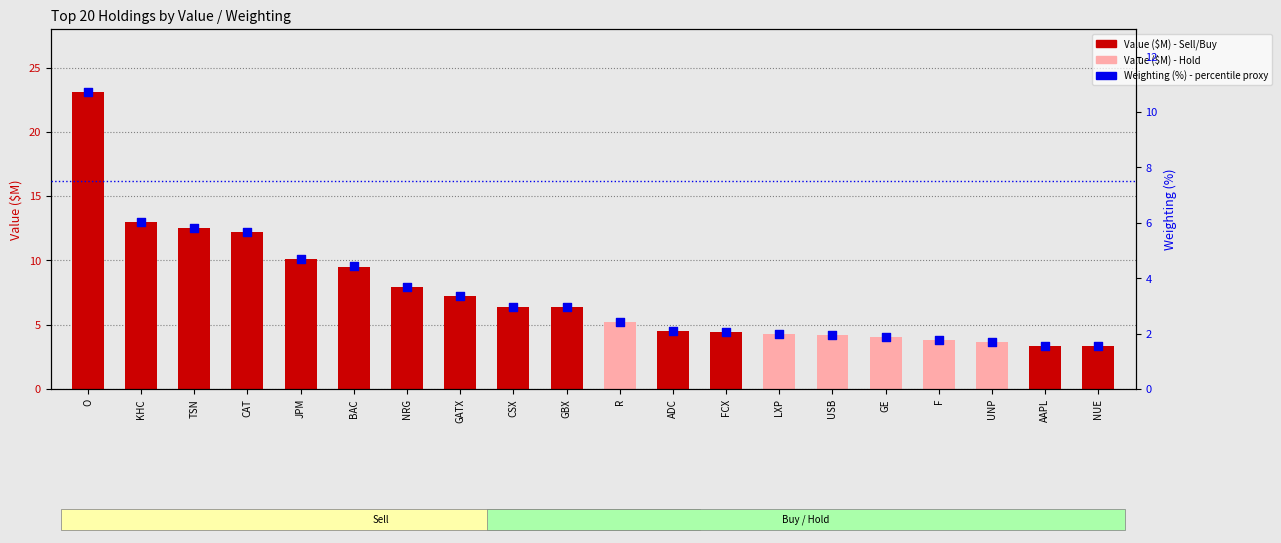

Approximately how many times larger is the value at GE compared to AAPL?

1.2